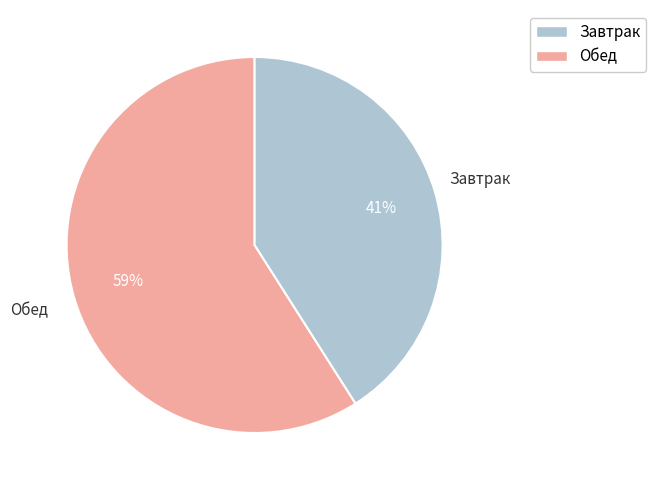

To the nearest percent, what is the average slice percentage?

50%